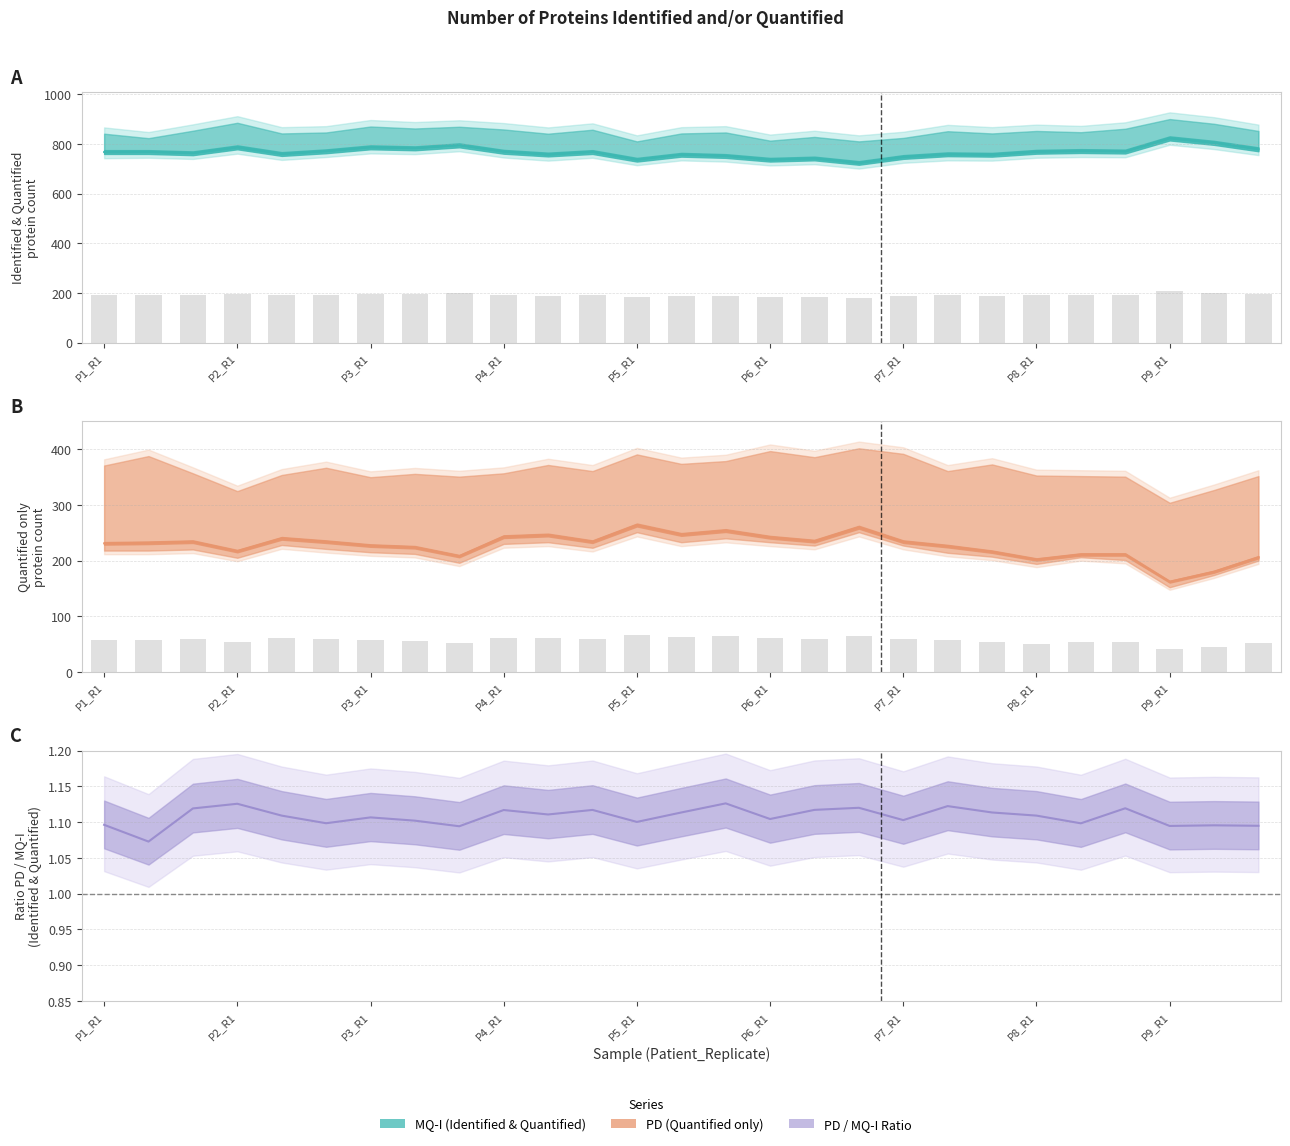

What is the label of the 24th bar from the left?

P8_R3